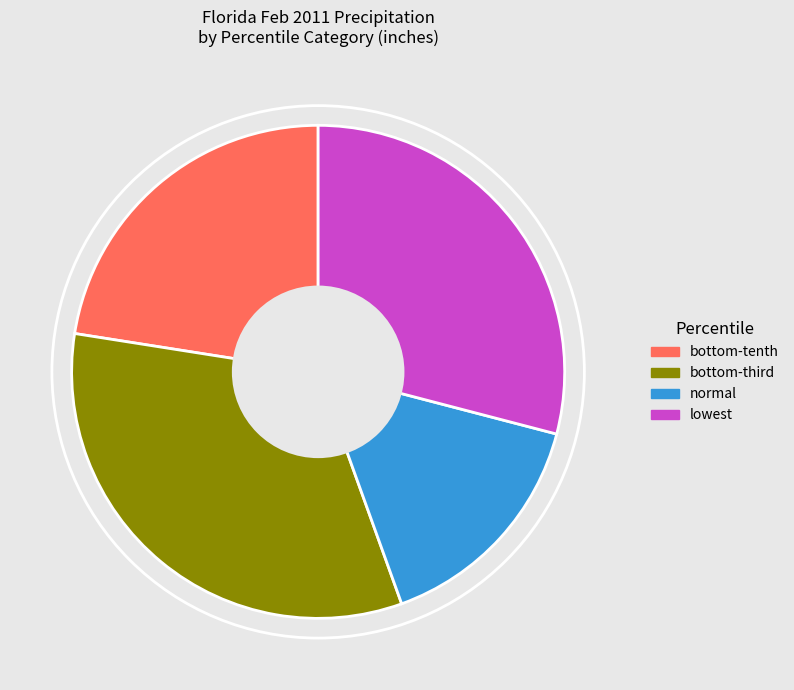

Is there any slice that represents more than half of the pie?

No